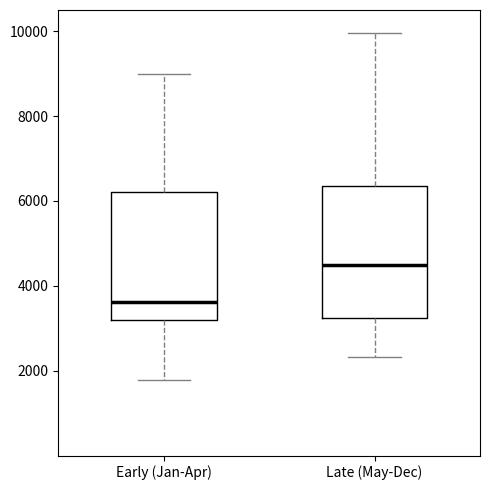

Which box's median line is the lowest?

Early (Jan-Apr)